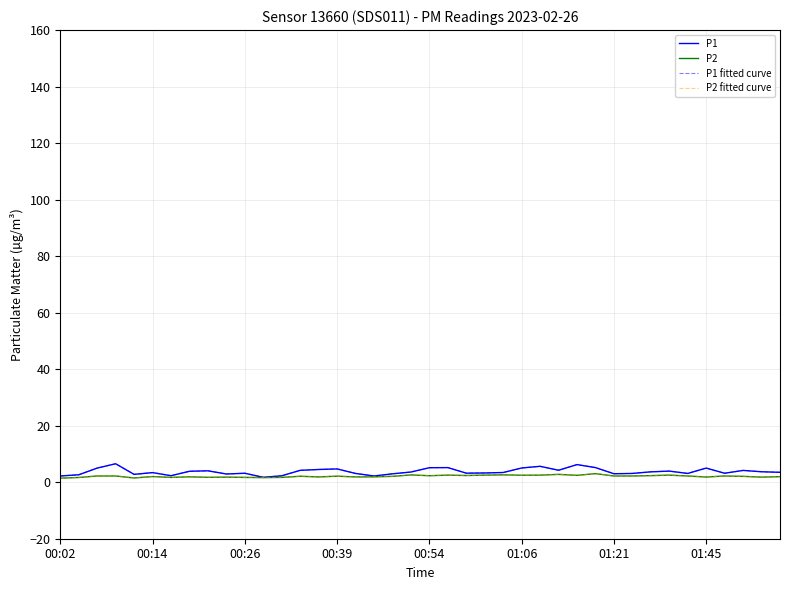

Which series has the largest total across all categories?

P1